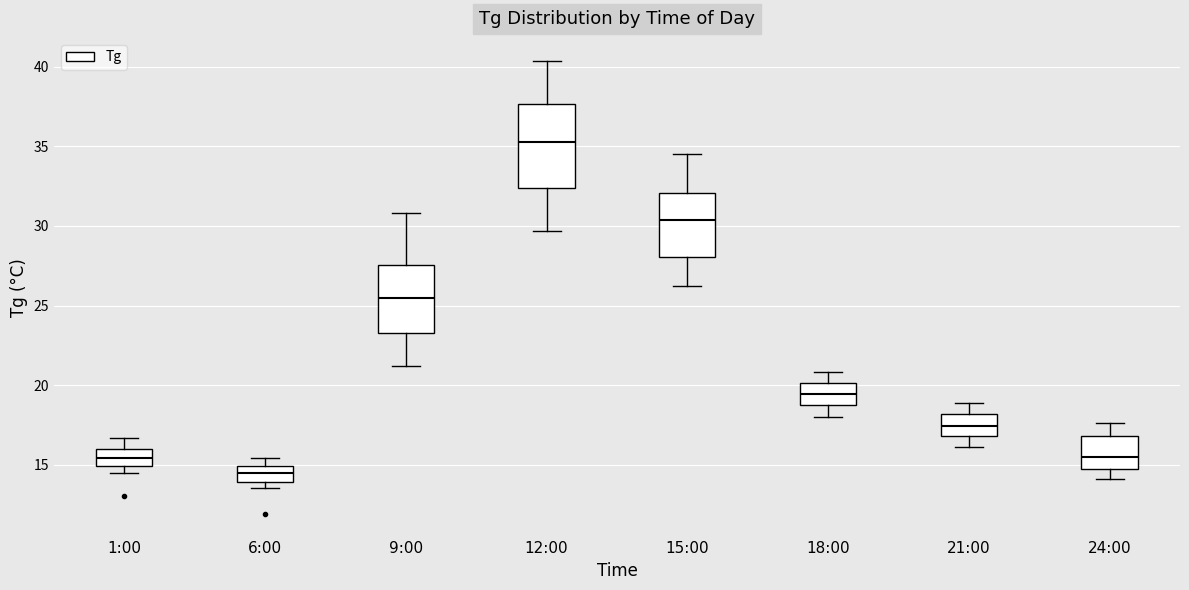

Reading left to right, transcribe this box plot: for each box, give where its median line is, the range the box spans, and where its two whiskers end, as read against the y-axis. The values are not printed on the chart, so give them approximately, as read against the axis.

1:00: median 15.5, box 15.0 to 16.0, whiskers 14.5 to 16.5
6:00: median 14.5, box 14.0 to 15.0, whiskers 13.5 to 15.5
9:00: median 25.5, box 23.5 to 27.5, whiskers 21.0 to 31.0
12:00: median 35.5, box 32.5 to 37.5, whiskers 29.5 to 40.5
15:00: median 30.5, box 28.0 to 32.0, whiskers 26.0 to 34.5
18:00: median 19.5, box 18.5 to 20.0, whiskers 18.0 to 21.0
21:00: median 17.5, box 17.0 to 18.0, whiskers 16.0 to 19.0
24:00: median 15.5, box 14.5 to 17.0, whiskers 14.0 to 17.5